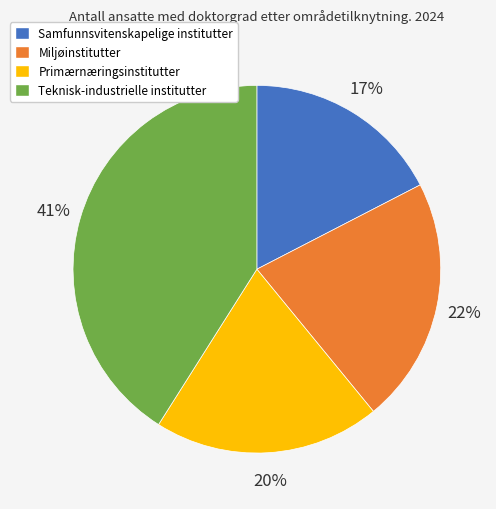

Rank the categories by value from highest to lowest.

Teknisk-industrielle institutter, Miljøinstitutter, Primærnæringsinstitutter, Samfunnsvitenskapelige institutter